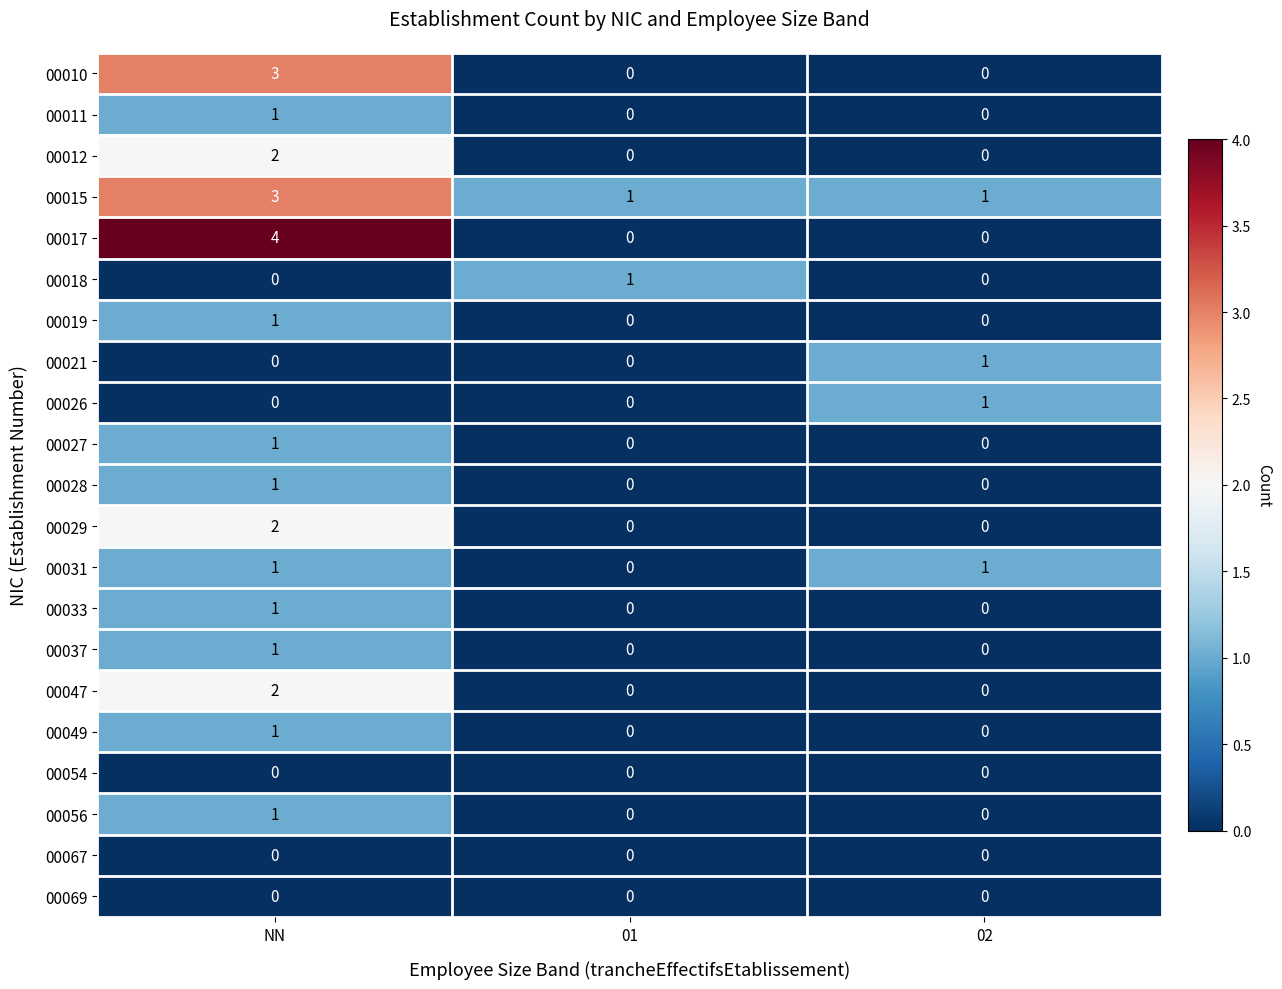

How many positive values does the 00026 series have?

1